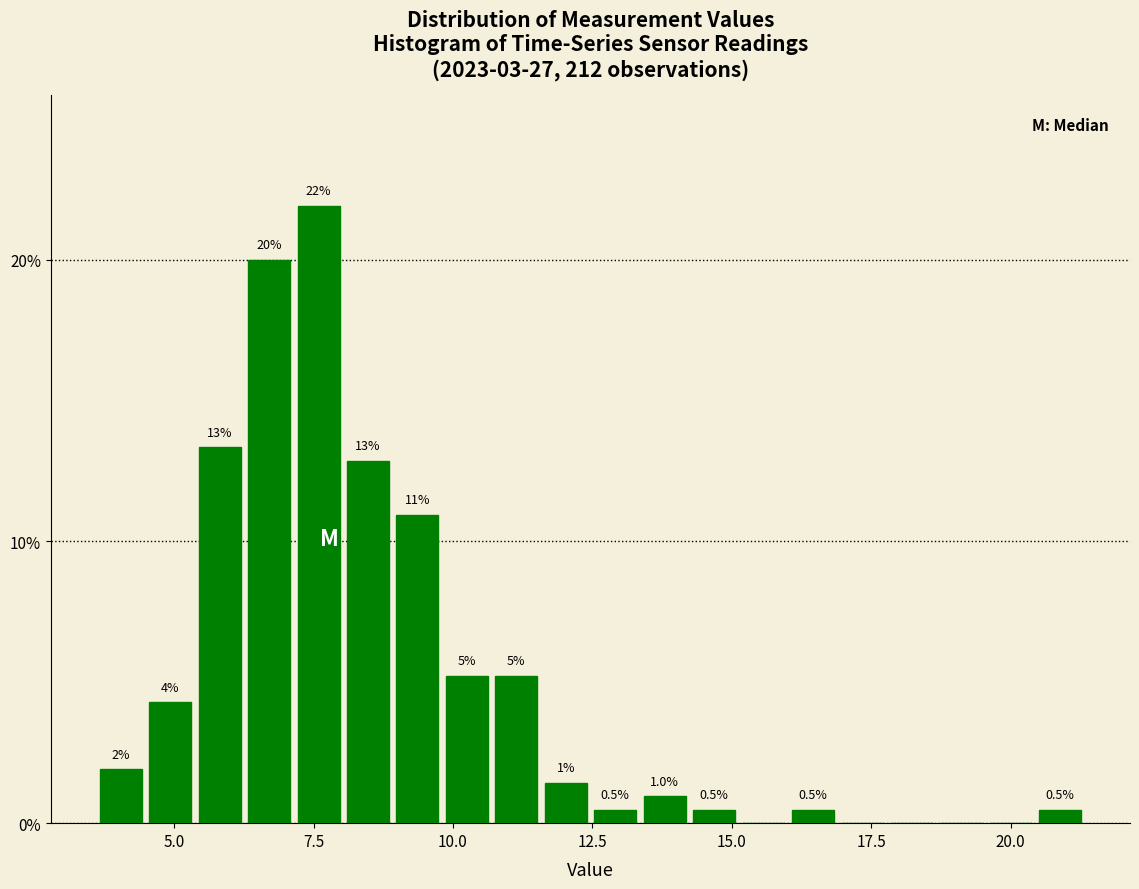

Around what value on the x-axis is the tallest bar? Give the approximate position of its centre, as read against the axis.

7.5